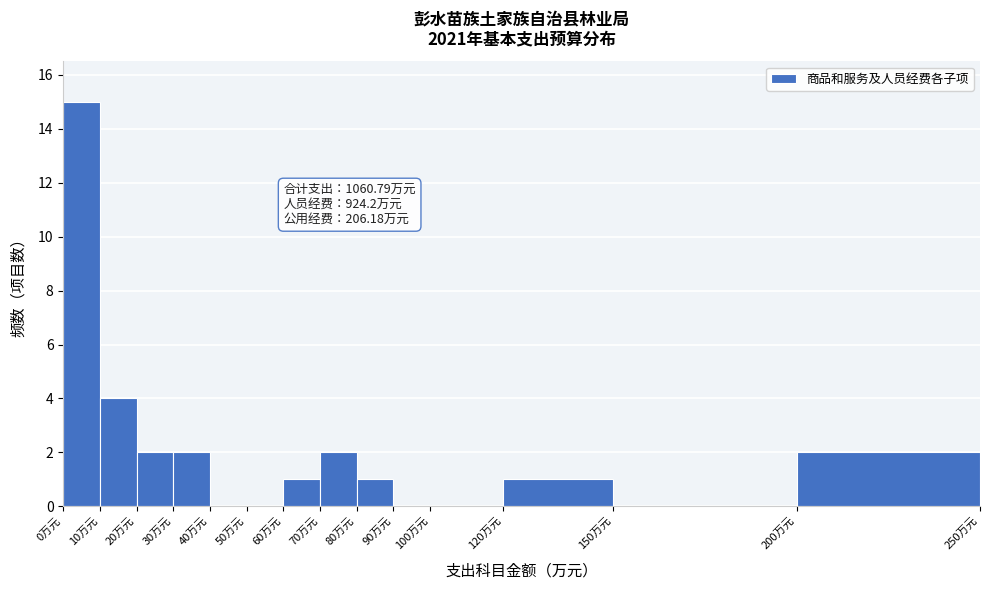

Which range on the x-axis has the tallest bar?

0 to 10